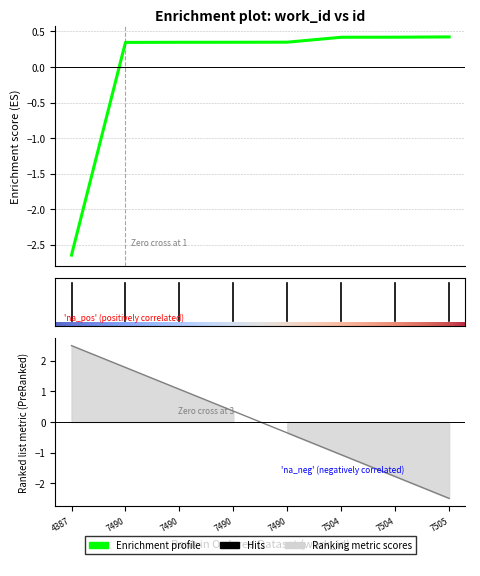

Read the value at 7490.

0.3